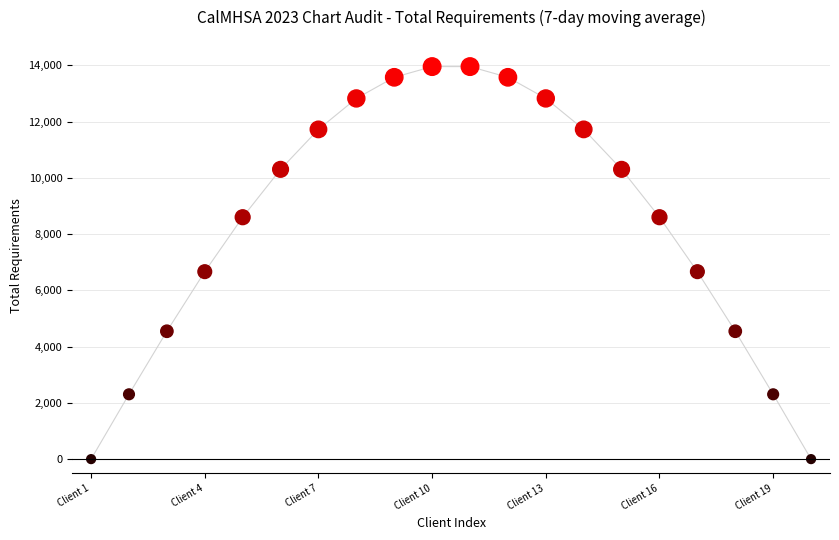

What is the range of X values (max minus min)?

19